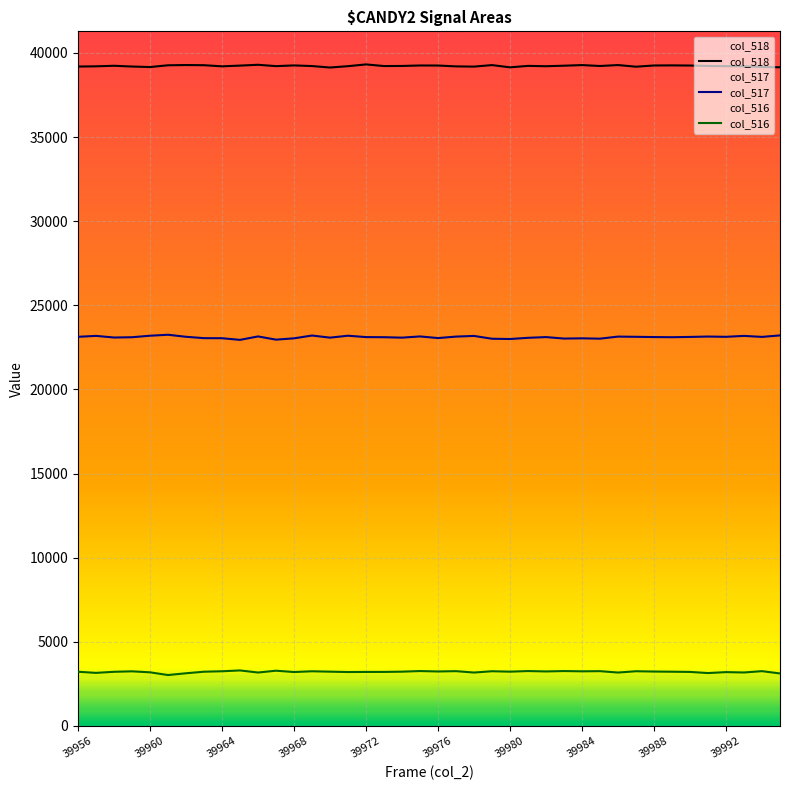

What position from the left is 39956?

1